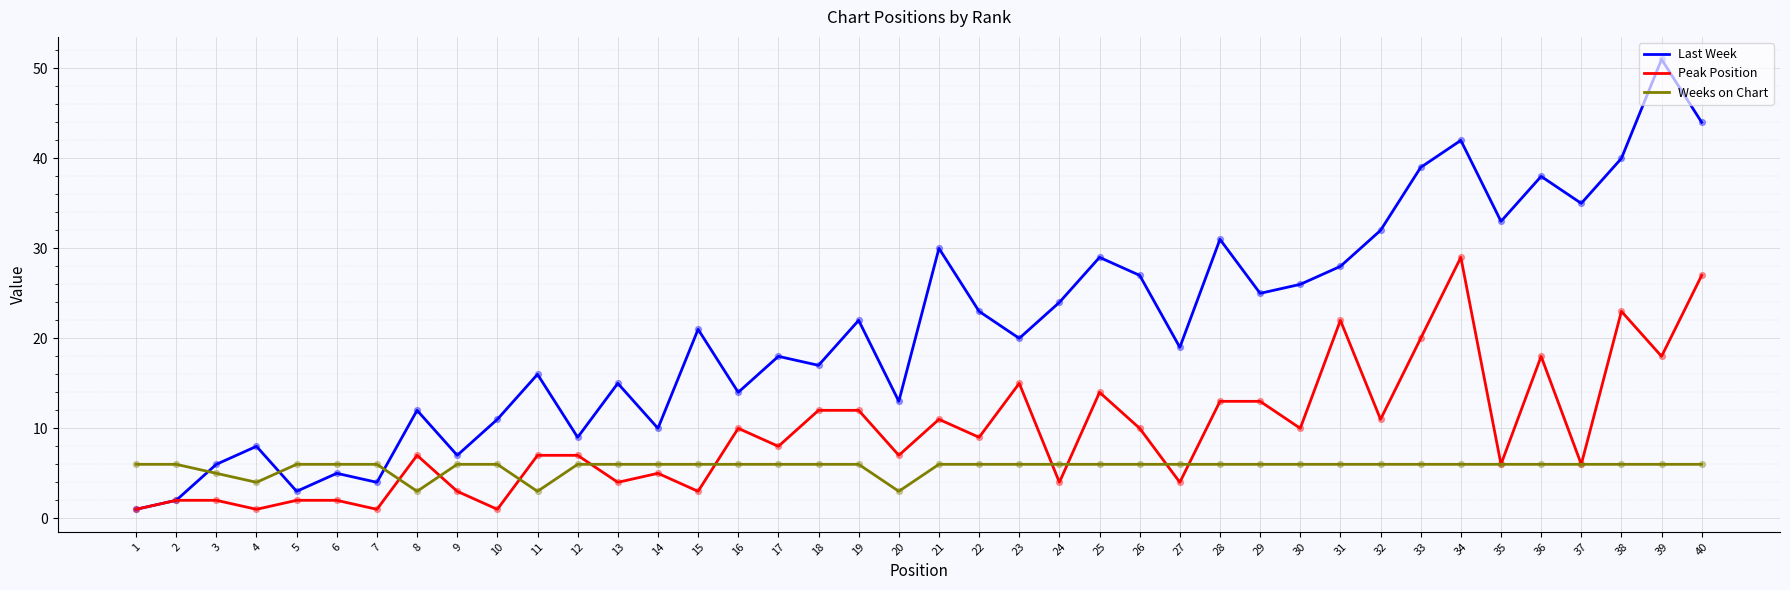

Which series has the widest spread of values?

Last Week